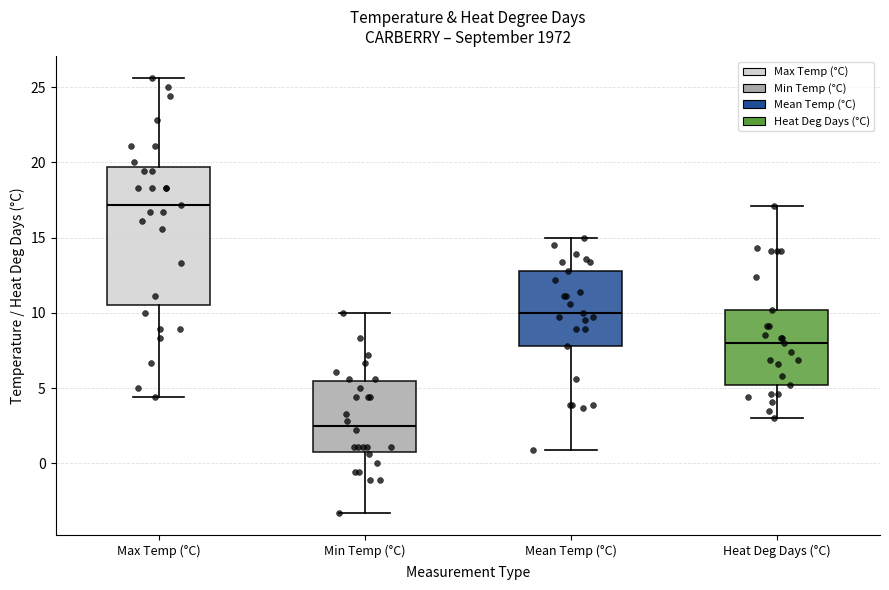

Which box's median line is the highest?

Max Temp (°C)